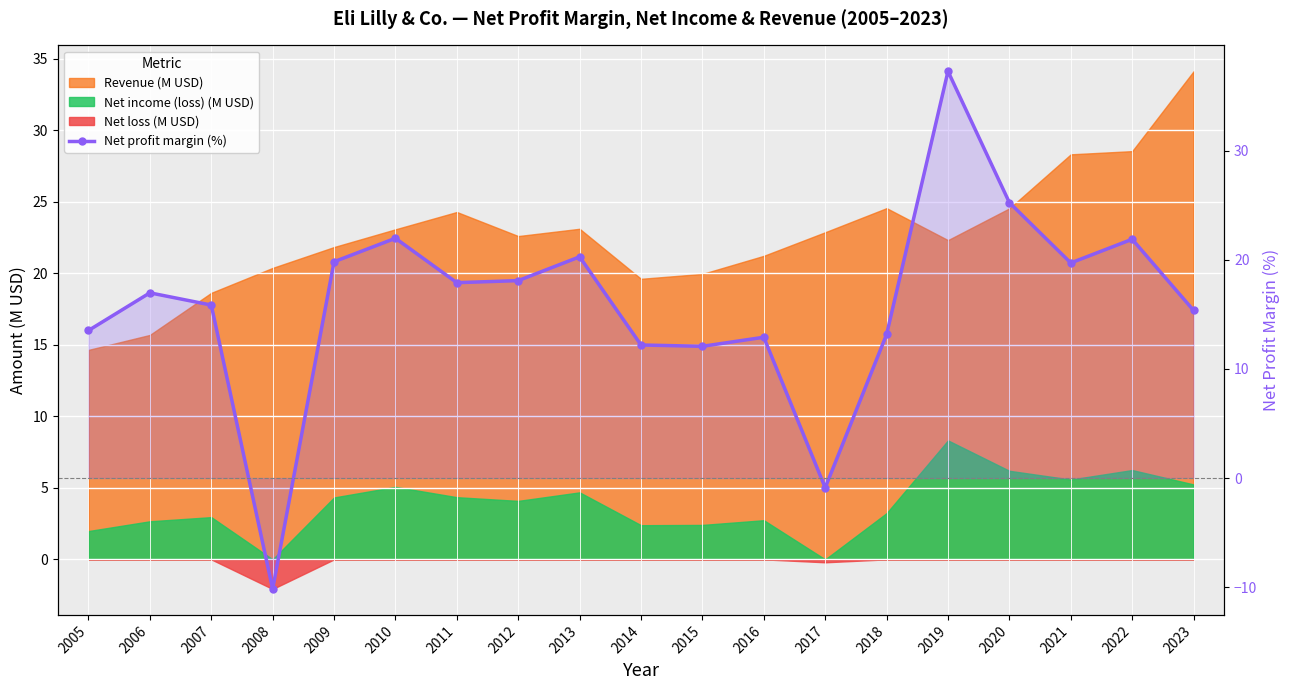

At which category does the data reach its first local valley?

2008